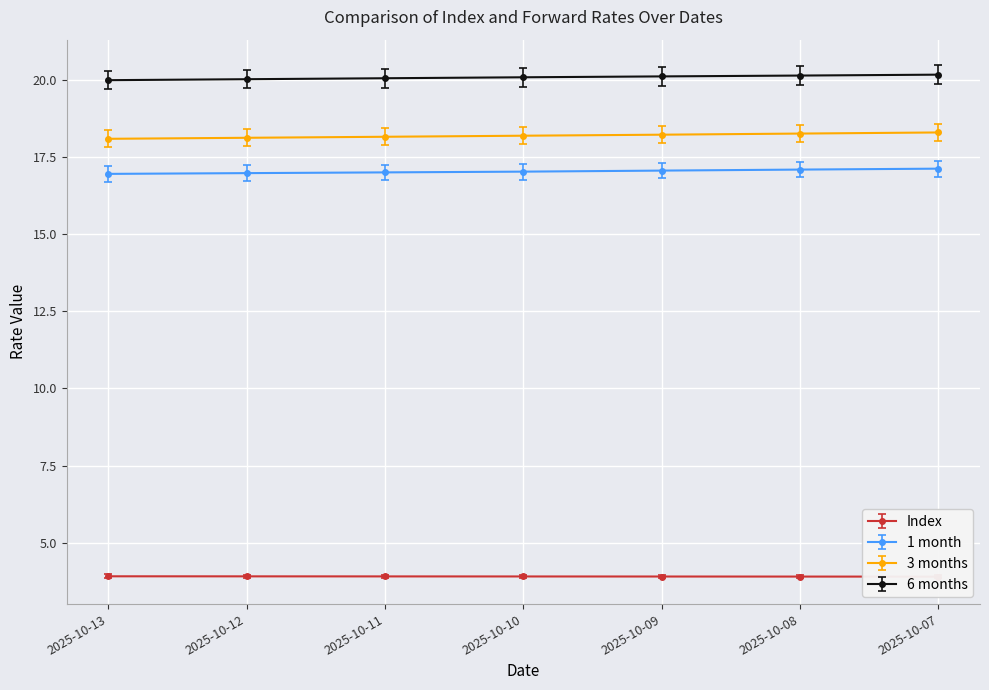

Rank the categories by 3 months value from lowest to highest.

2025-10-13, 2025-10-12, 2025-10-11, 2025-10-10, 2025-10-09, 2025-10-08, 2025-10-07